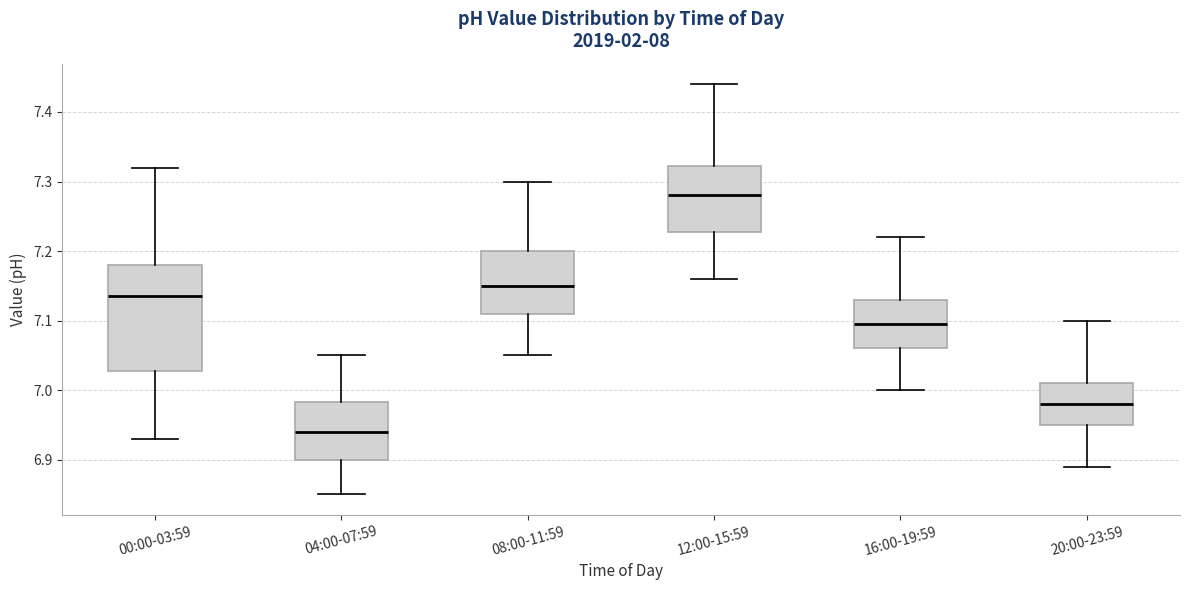

Which box's median line is the lowest?

04:00-07:59